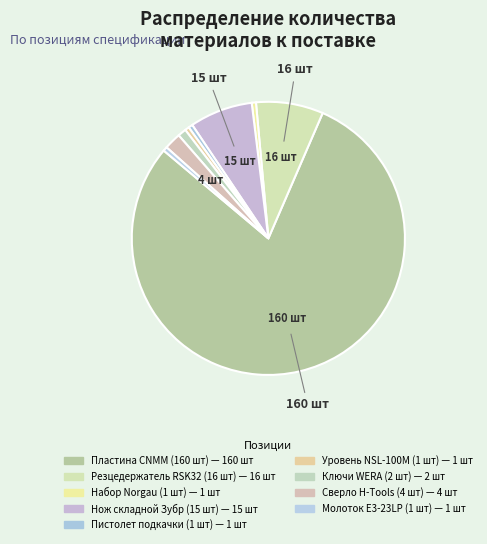

What is the smallest slice in the pie chart?

Набор Norgau MAXI N1079B